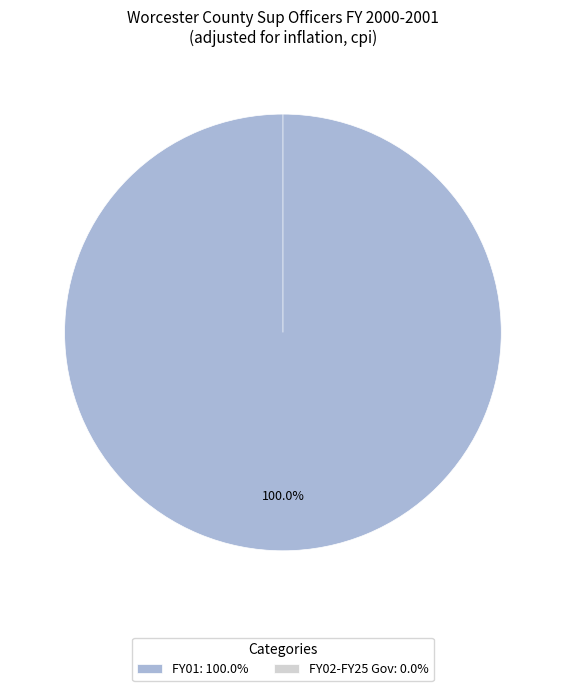

What is the largest slice in the pie chart?

FY01